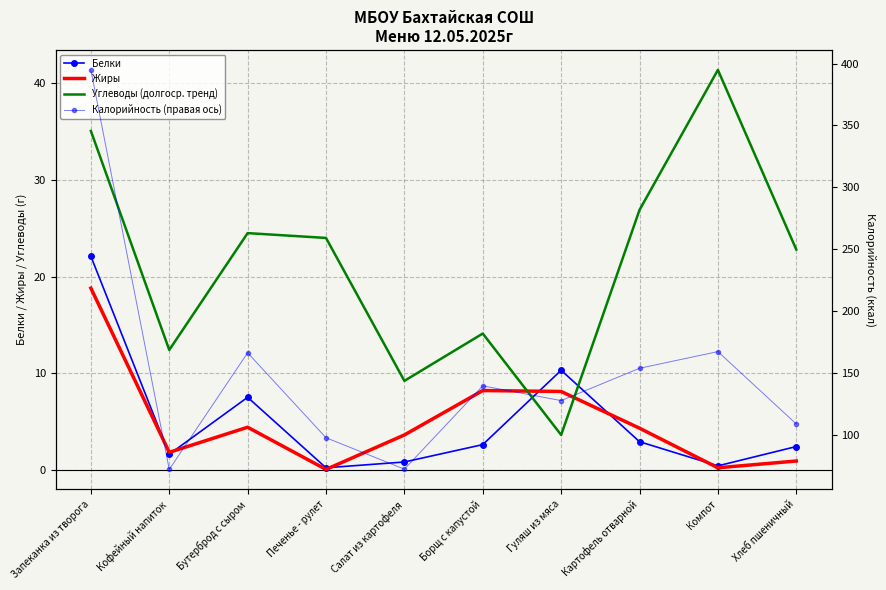

What is the label of the 10th point from the right?

Запеканка из творога